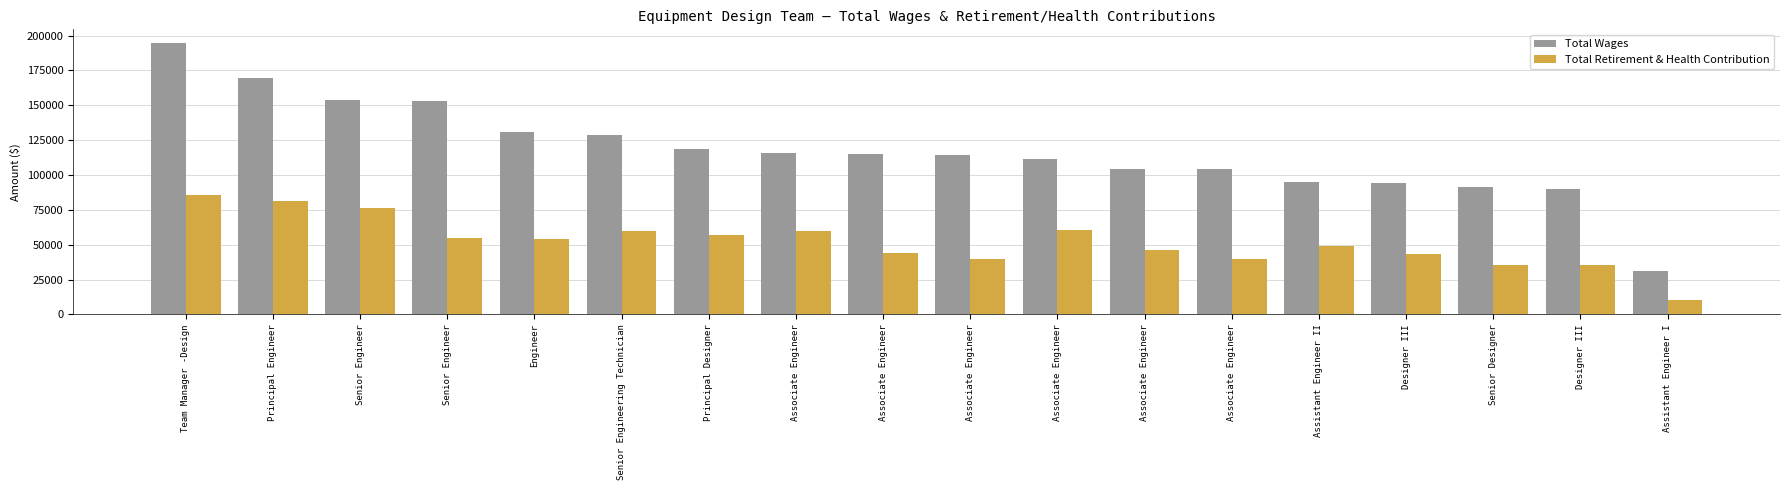

How many bars are there in each group?

2